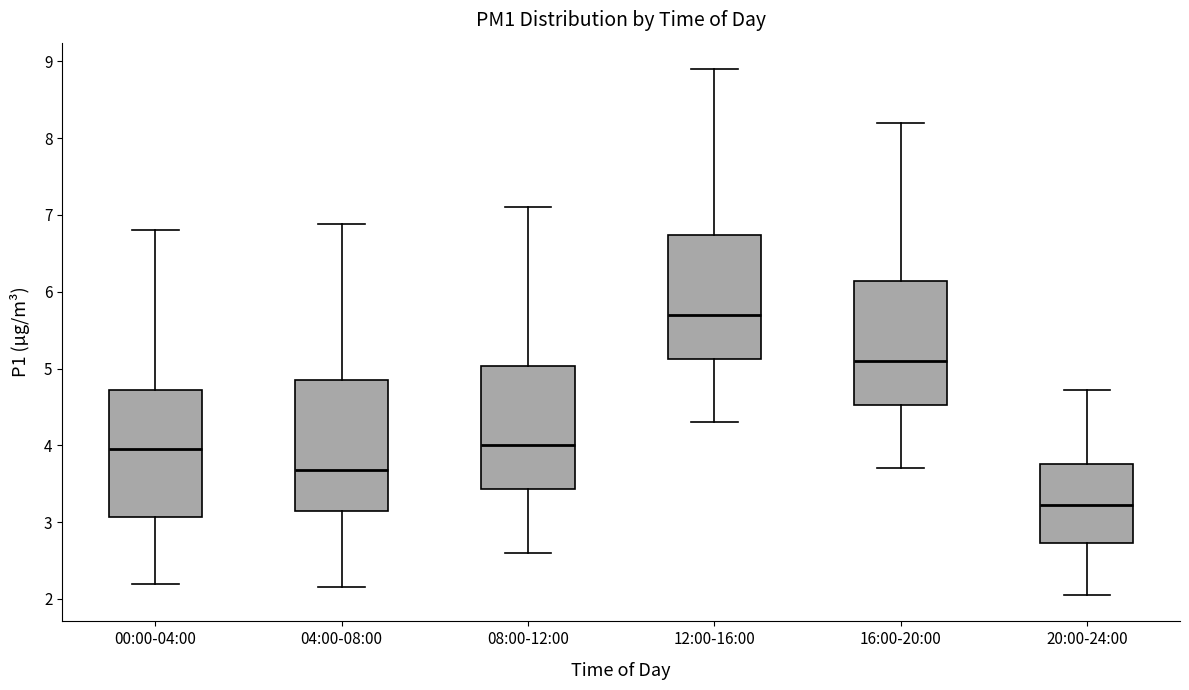

Reading left to right, read every box against the y-axis: the position of its median line, the range the box covers, and the ends of its whiskers. The values are not printed on the chart, so give them approximately, as read against the axis.

00:00-04:00: median 4.0, box 3.1 to 4.7, whiskers 2.2 to 6.8
04:00-08:00: median 3.7, box 3.1 to 4.8, whiskers 2.2 to 6.9
08:00-12:00: median 4.0, box 3.4 to 5.0, whiskers 2.6 to 7.1
12:00-16:00: median 5.7, box 5.1 to 6.7, whiskers 4.3 to 8.9
16:00-20:00: median 5.1, box 4.5 to 6.1, whiskers 3.7 to 8.2
20:00-24:00: median 3.2, box 2.7 to 3.8, whiskers 2.1 to 4.7